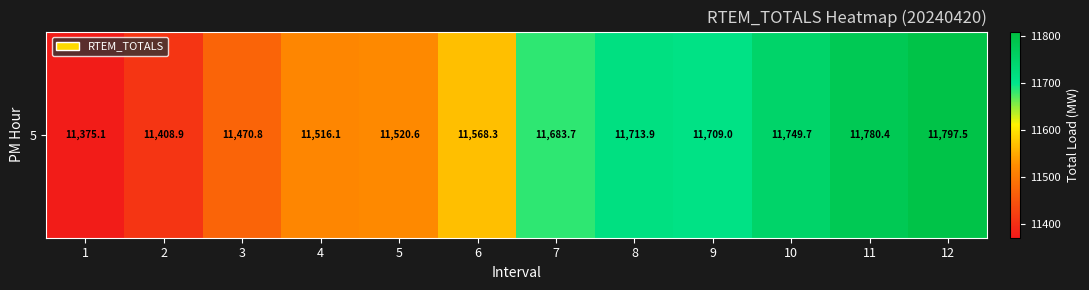

What is the sum of the values at 9 and 7?

23392.7